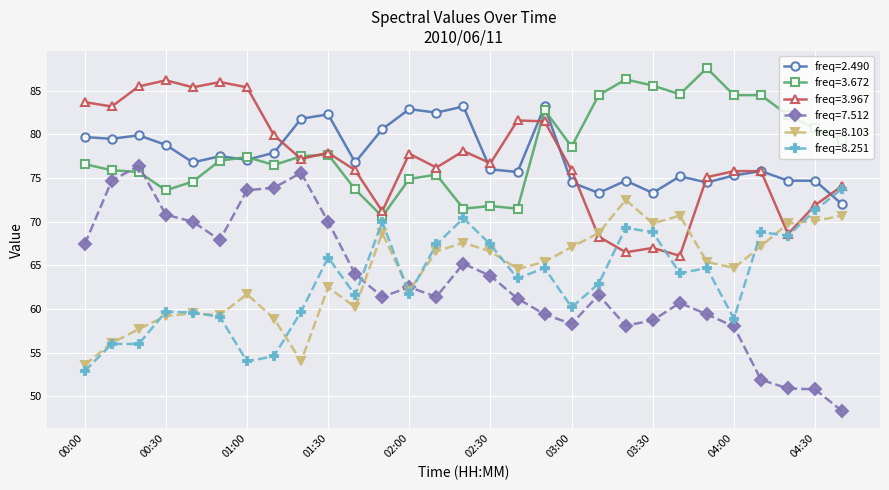

What is the value of the freq=8.103 point at the 6th from the left?

59.3